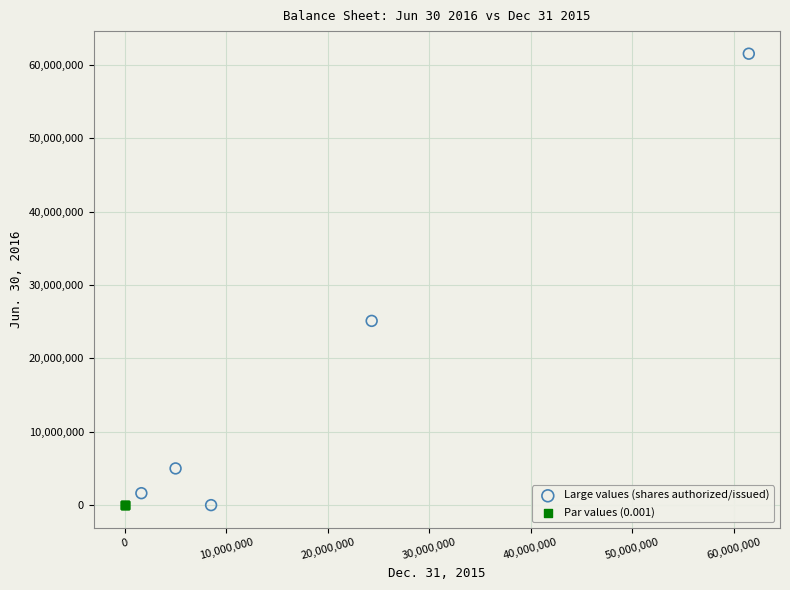

Which series reaches the maximum Y coordinate?

Large values (shares authorized/issued)